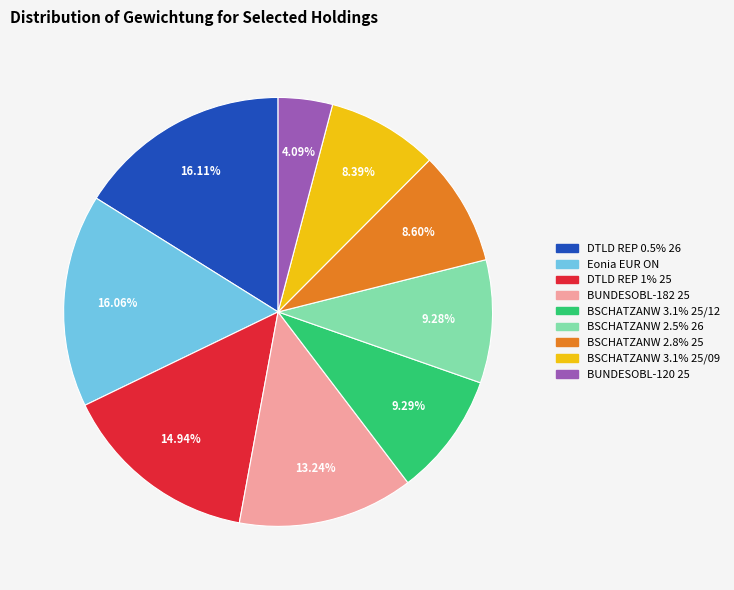

Is there any slice that represents more than half of the pie?

No